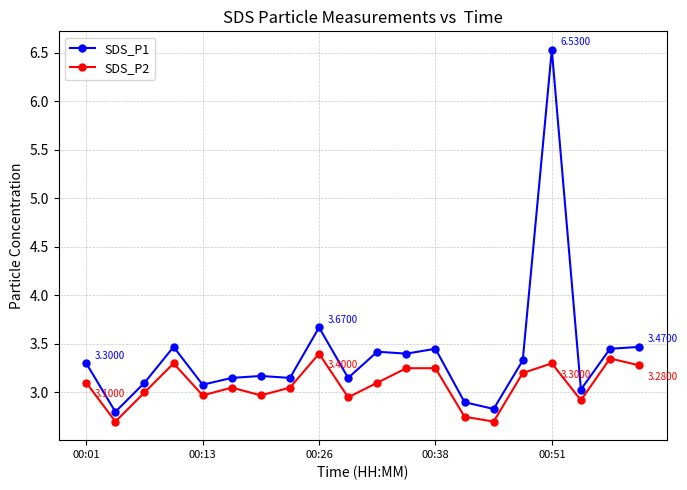

Which series has the largest range (max minus min)?

SDS_P1